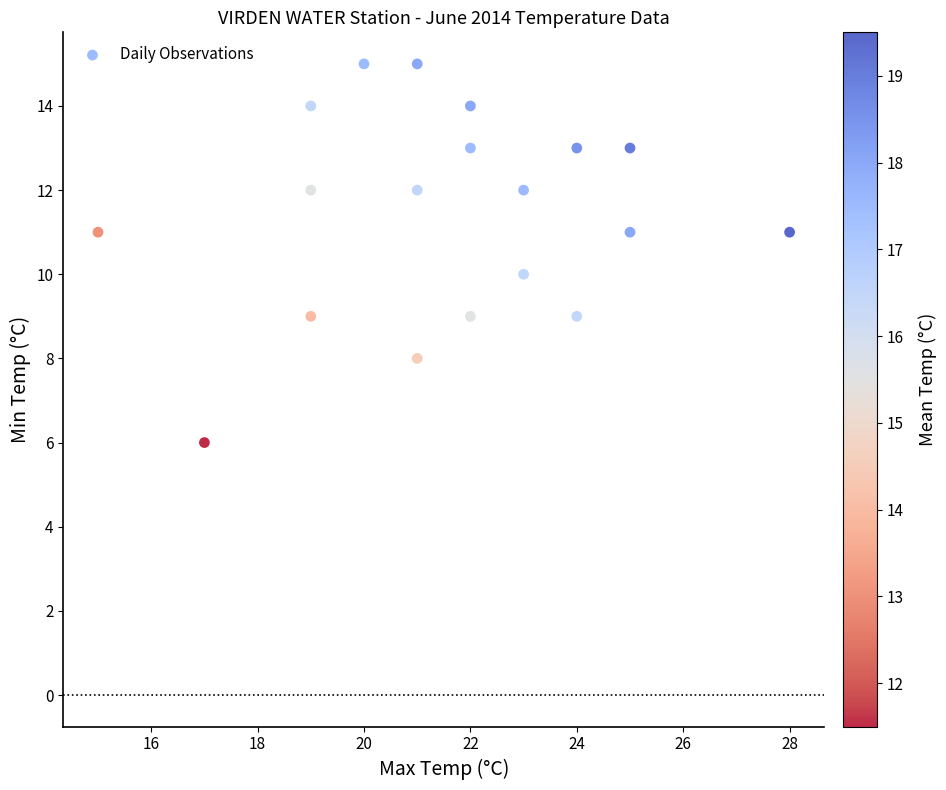

What is the range of Y values (max minus min)?

9